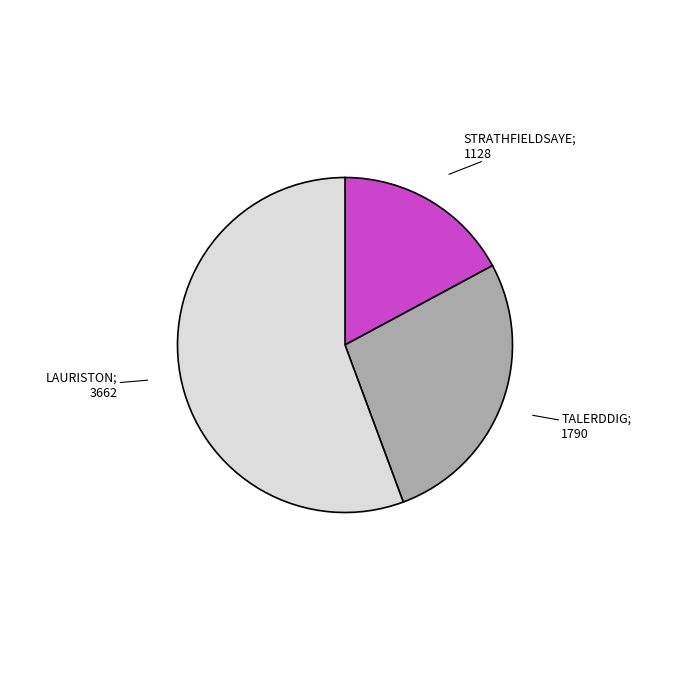

Is there any slice that represents more than half of the pie?

Yes